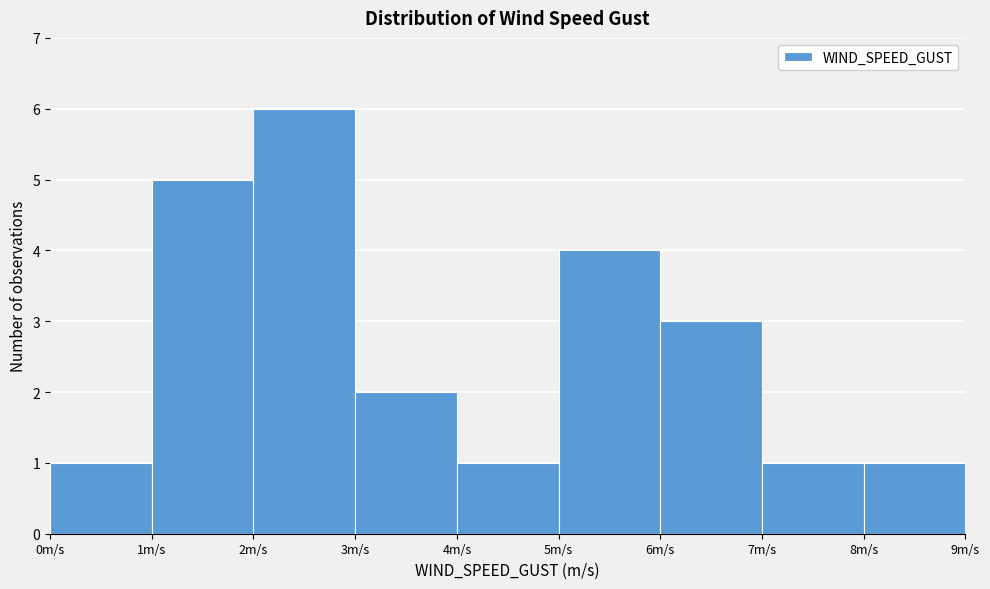

Over which range of the x-axis is the bar tallest?

2 to 3